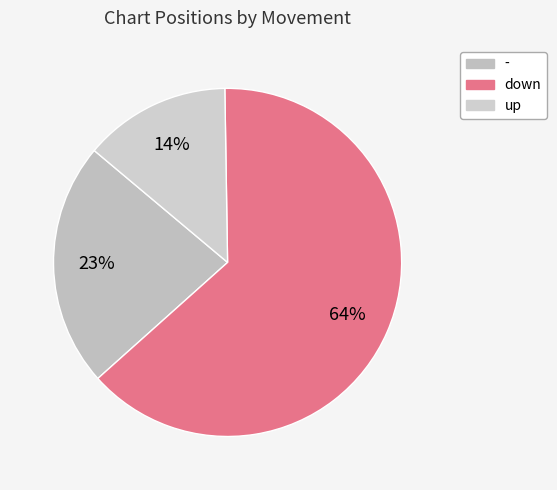

Count the number of slices in the pie.

3